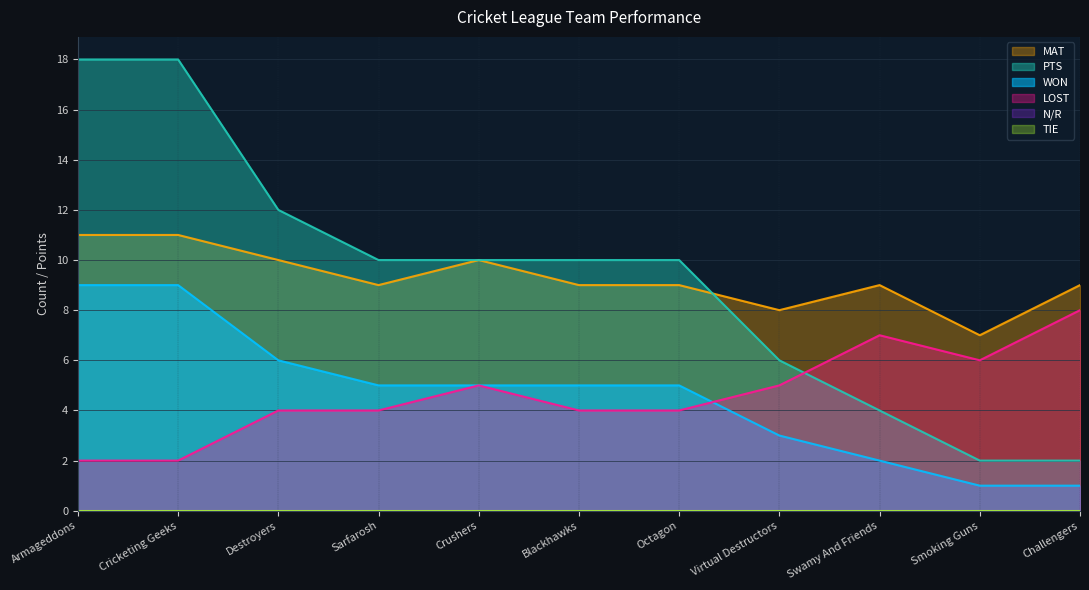

True or false: PTS and WON cross at least once.

False